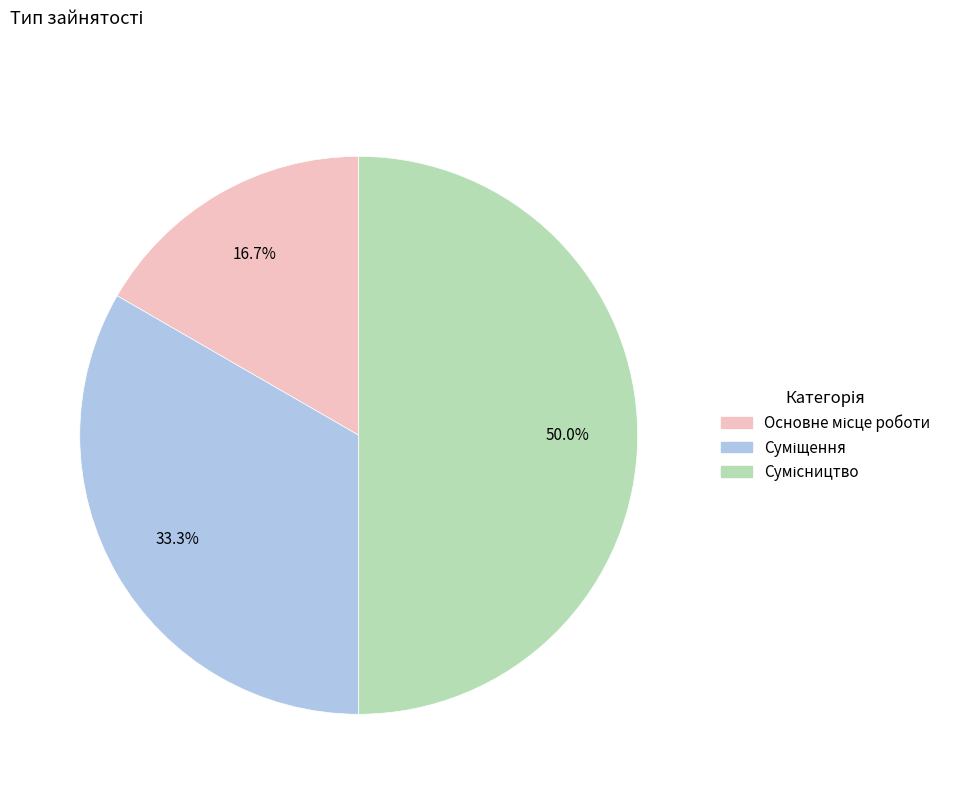

Does any single category account for the majority?

No